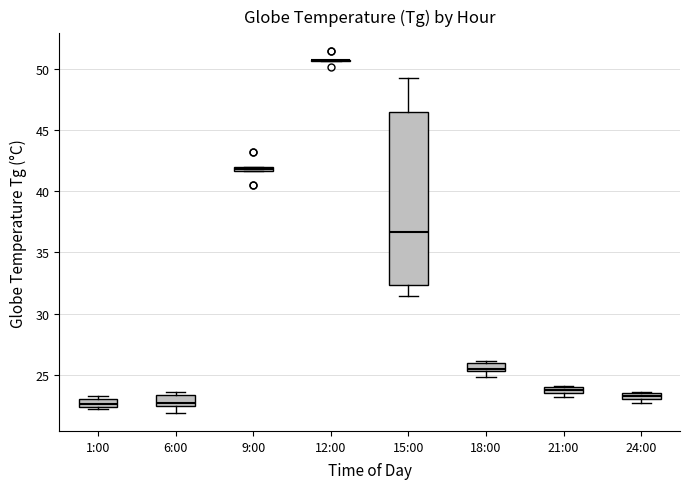

Comparing the boxes themselves (not the whiskers), which one is the tallest?

15:00